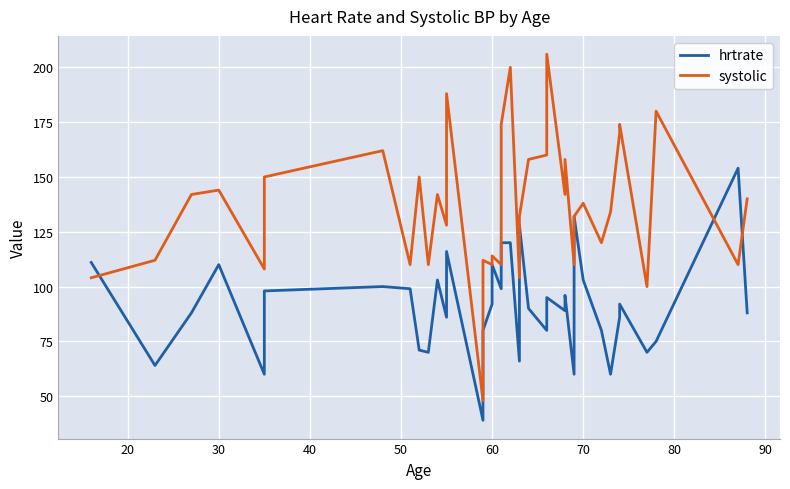

List the series in order of their overall mean, highest first.

systolic, hrtrate